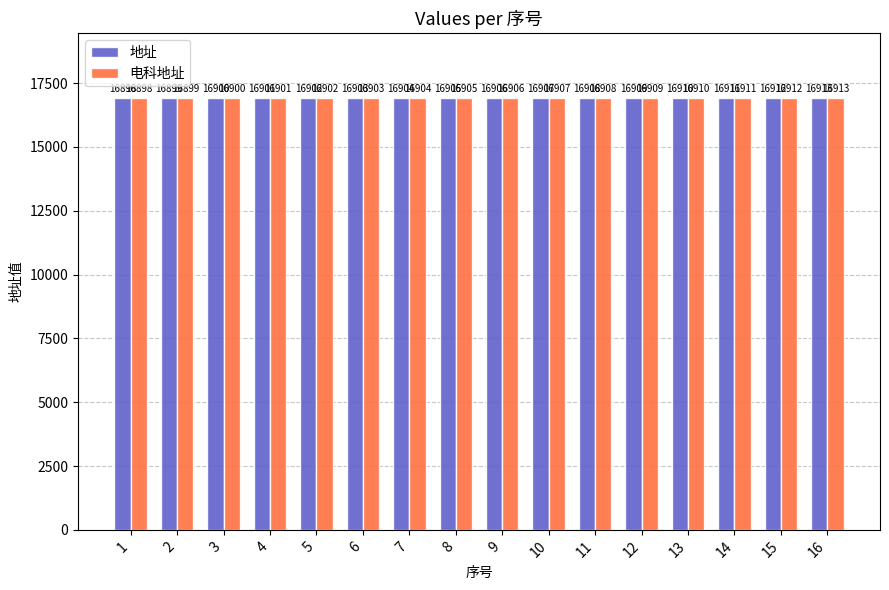

How many series are shown in this chart?

2